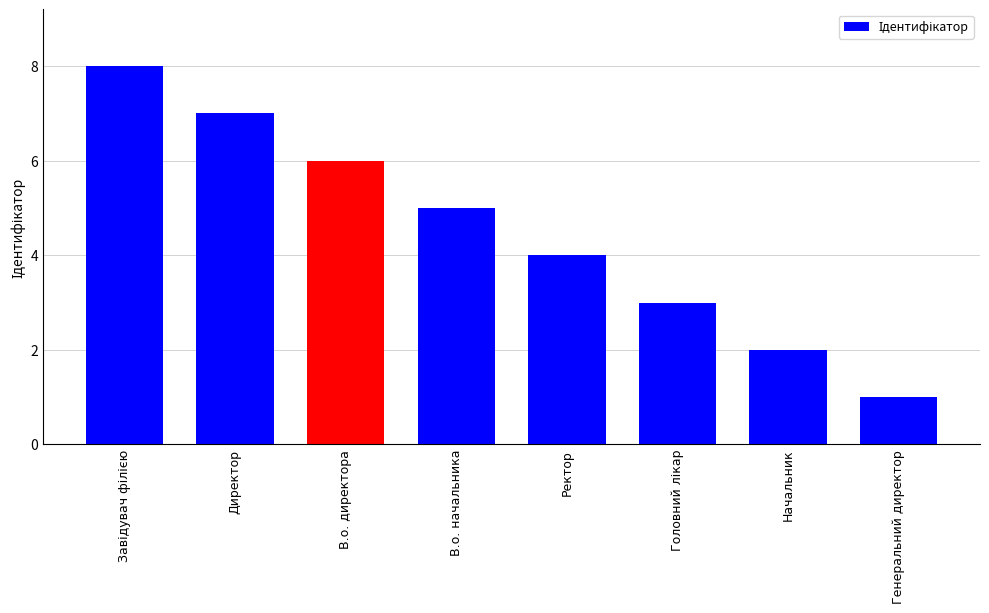

What is the value of the 5th bar from the left?

4